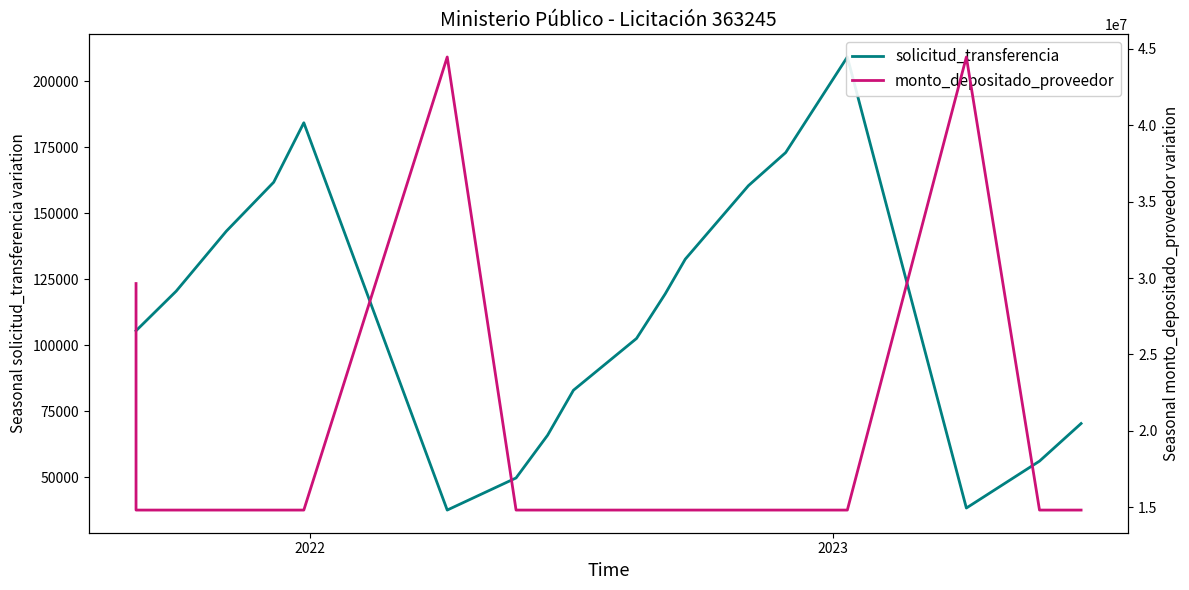

How many lines are shown in the chart?

2